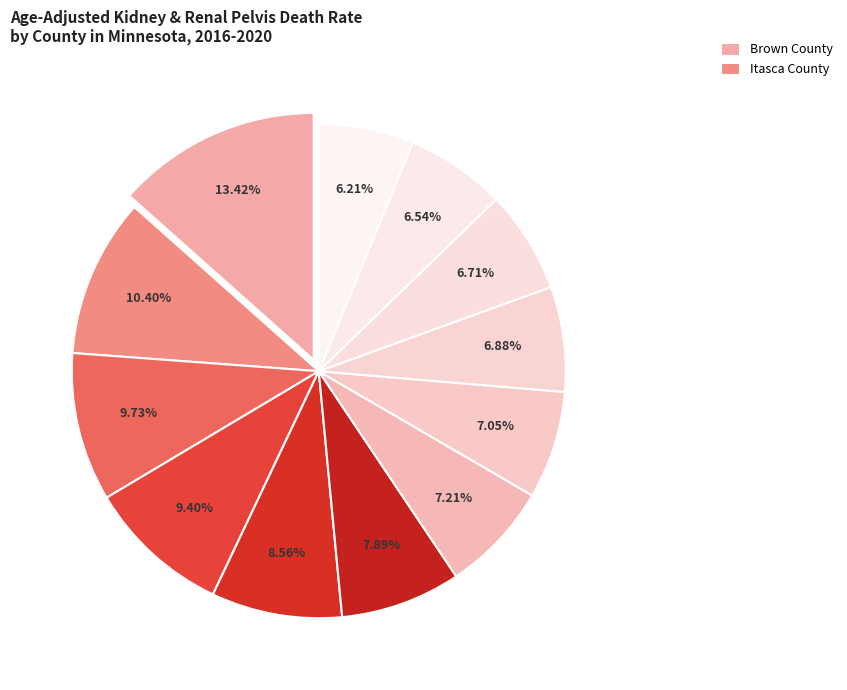

Count the number of slices in the pie.

12